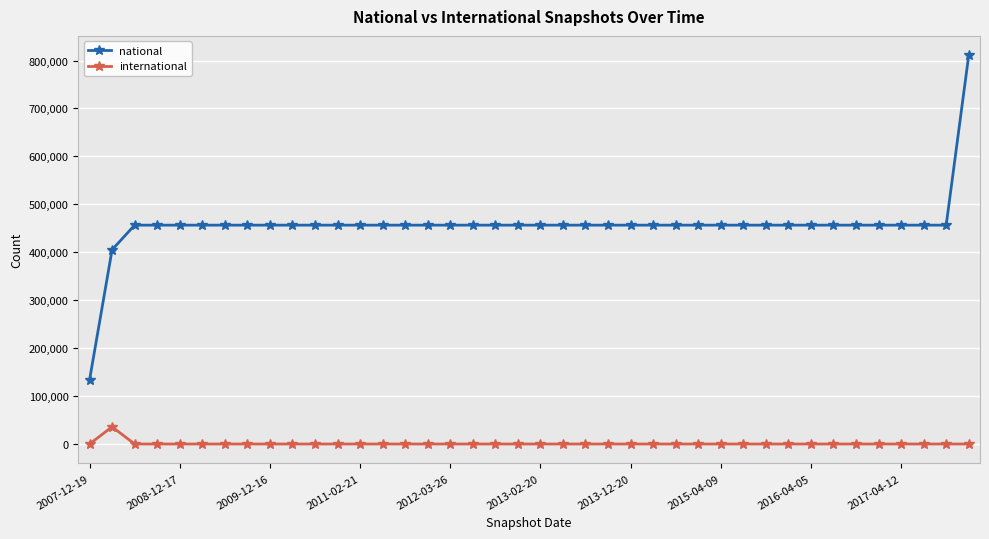

True or false: international and national cross at least once.

False